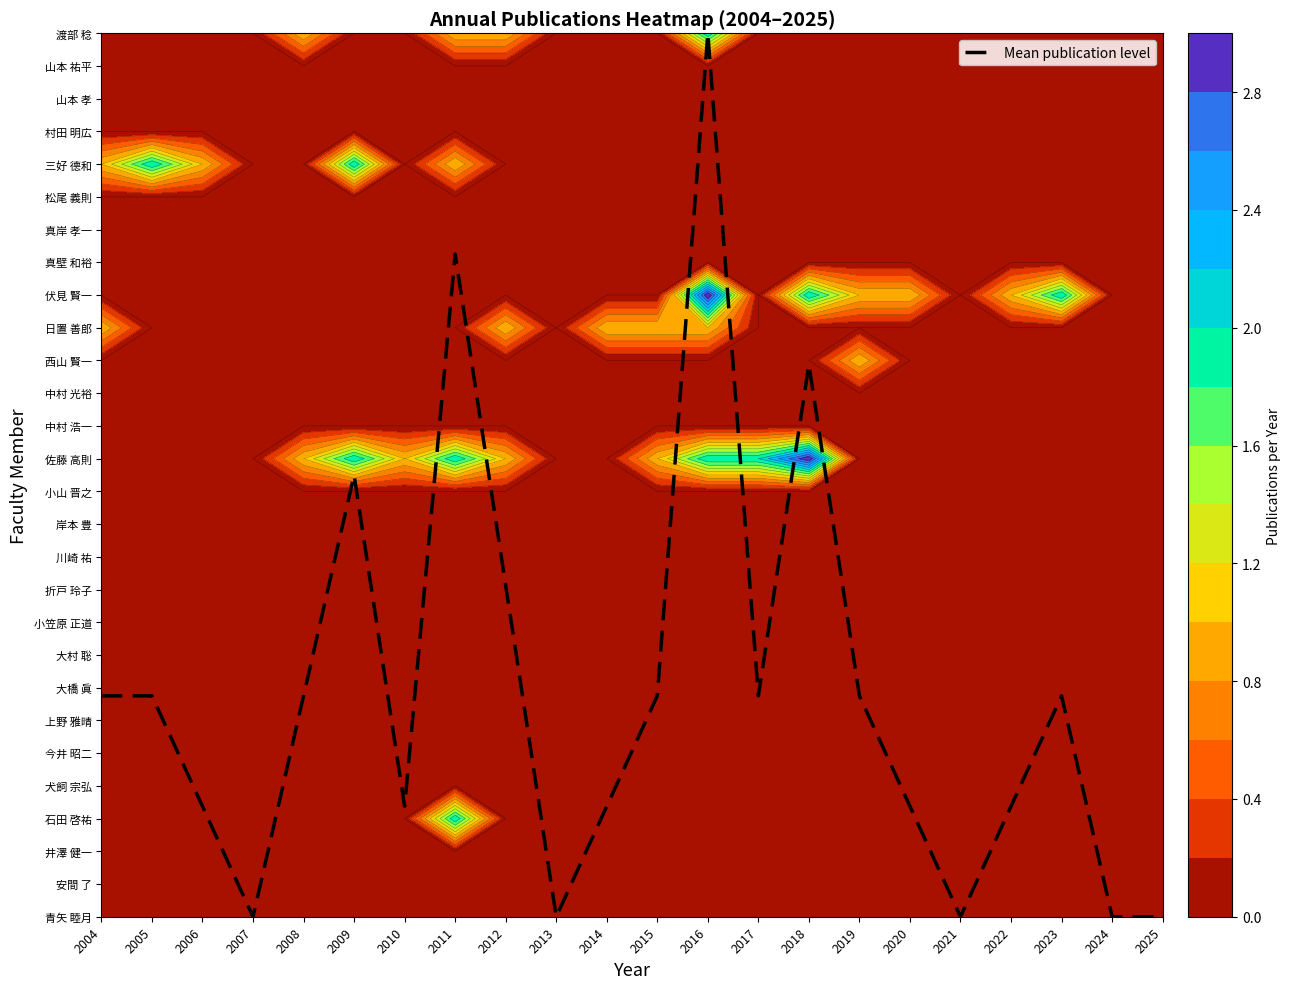

Reading left to right, what are all the values shown in this chart?

2004=6.7	2005=6.7	2006=3.4	2007=0.0	2008=6.7	2009=13.5	2010=3.4	2011=20.2	2012=10.1	2013=0.0	2014=3.4	2015=6.7	2016=27.0	2017=6.7	2018=16.9	2019=6.7	2020=3.4	2021=0.0	2022=3.4	2023=6.7	2024=0.0	2025=0.0